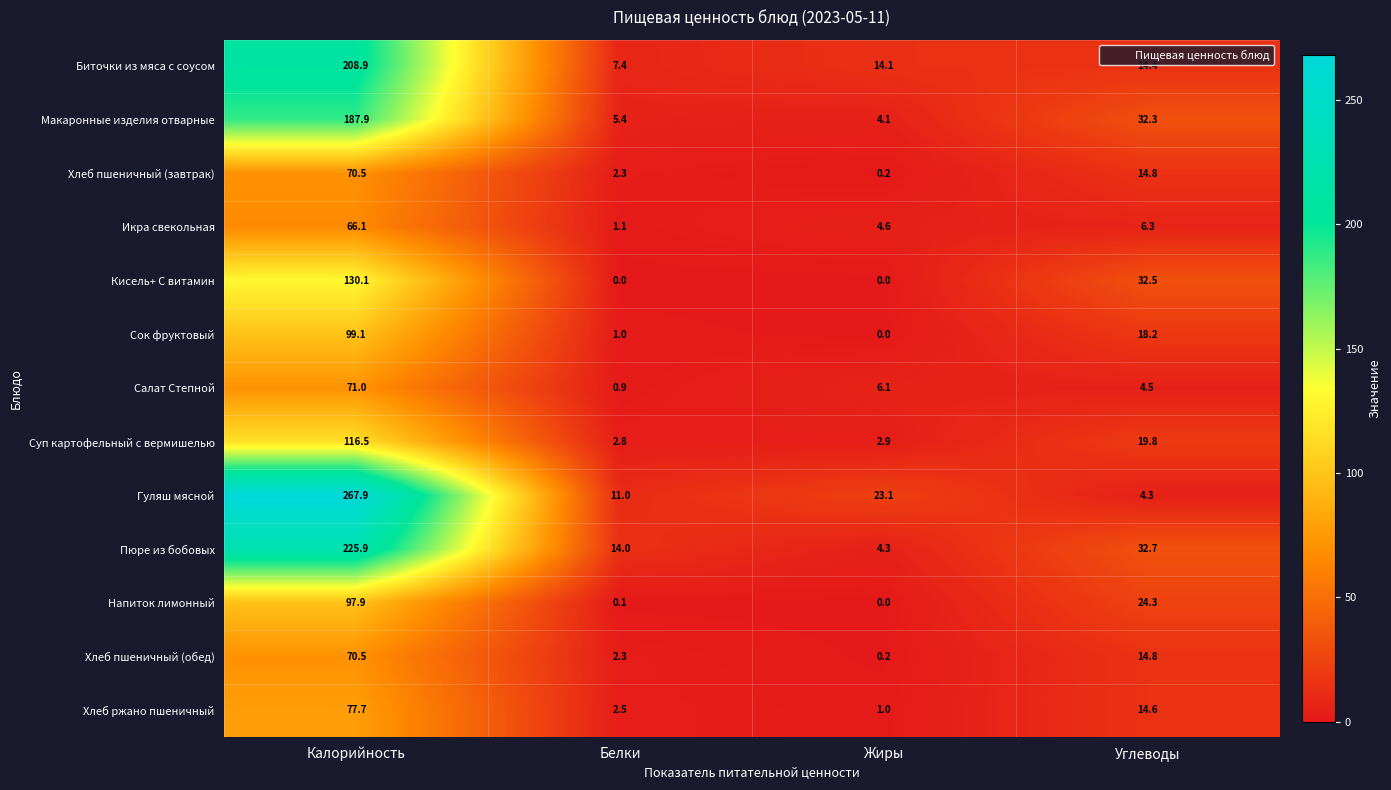

At which category does the chart reach its peak across all series?

Калорийность